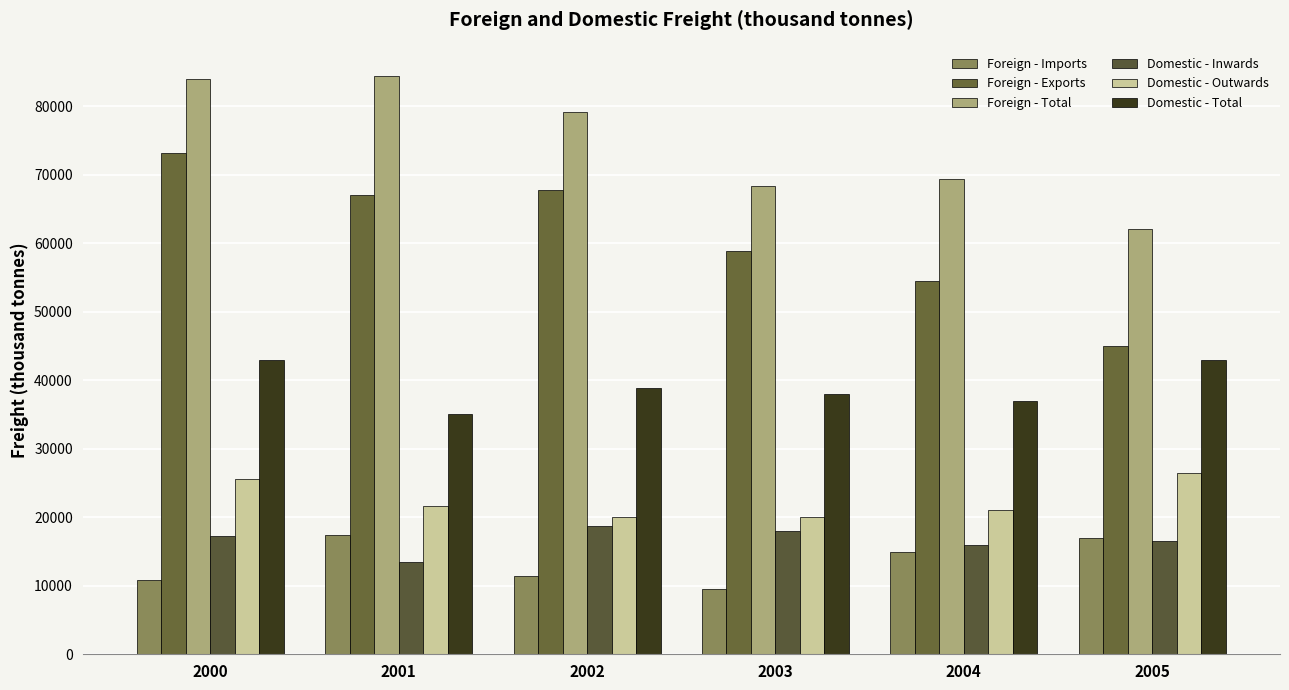

What is the maximum value for Domestic - Outwards?

26395